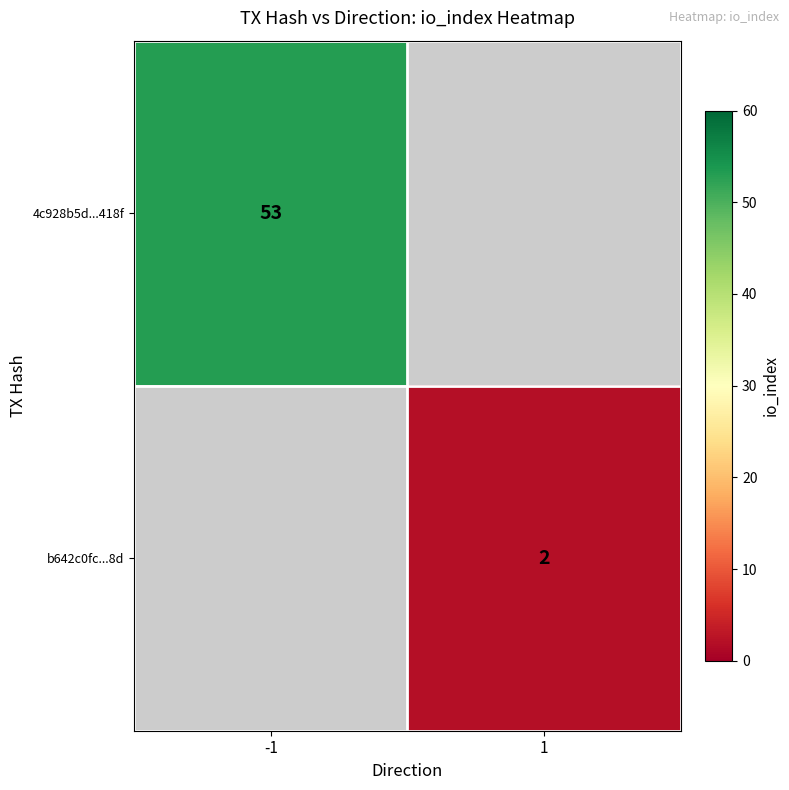

Is it true that 4c928b5d...418f equals 92 at -1?

False